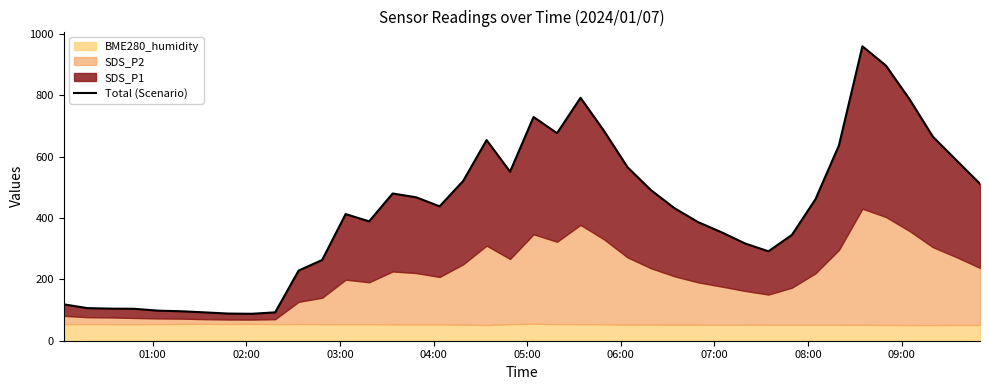

Reading left to right, extract all data points from this chart.

118.6	106.4	104.6	104.2	98.1	96.1	92.4	88.5	87.8	92.5	228.8	263.2	412.9	389.2	480.0	467.7	438.2	520.6	654.2	551.3	729.5	676.7	792.1	684.3	565.9	490.9	432.1	386.9	353.7	317.3	291.6	345.0	461.2	636.7	960.1	896.8	787.7	664.9	588.1	511.7